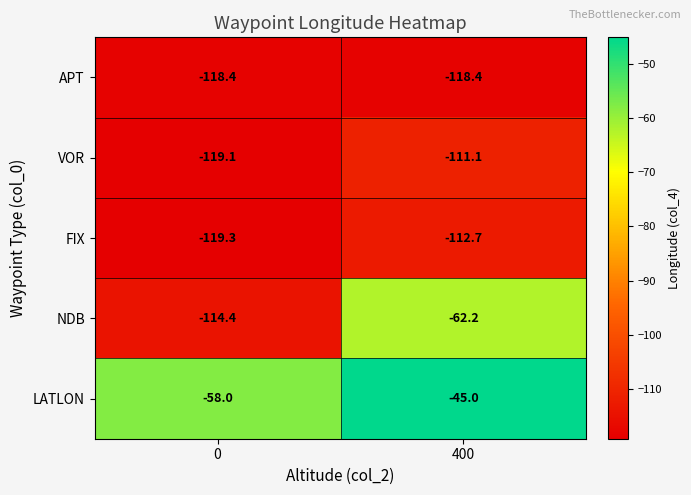

Is it true that VOR equals -174.9 at 0?

False